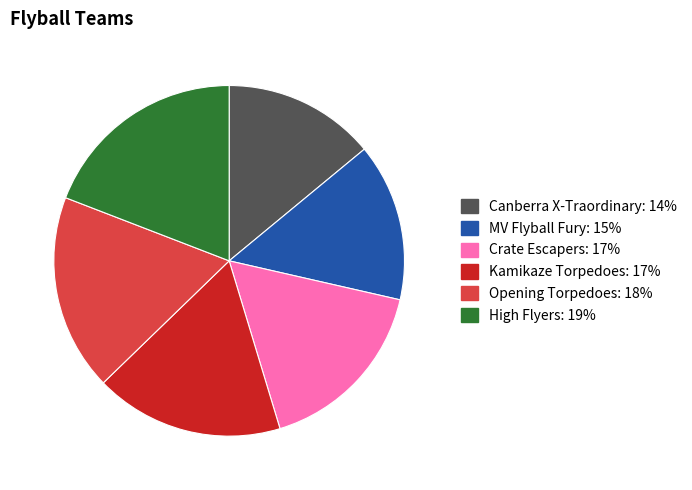

Approximately how many times larger is the value at Crate Escapers compared to MV Flyball Fury?

1.2